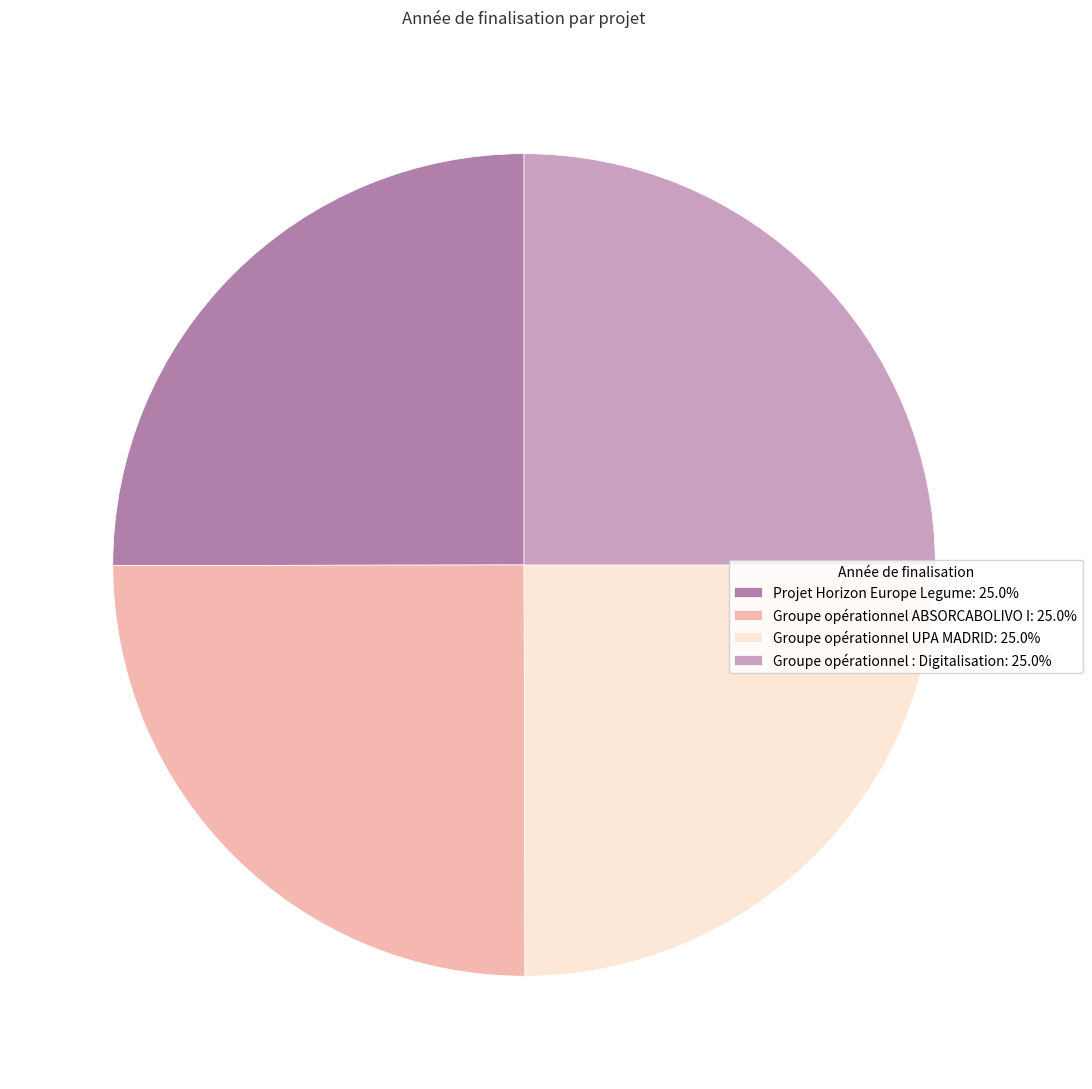

How many segments does this pie chart have?

4